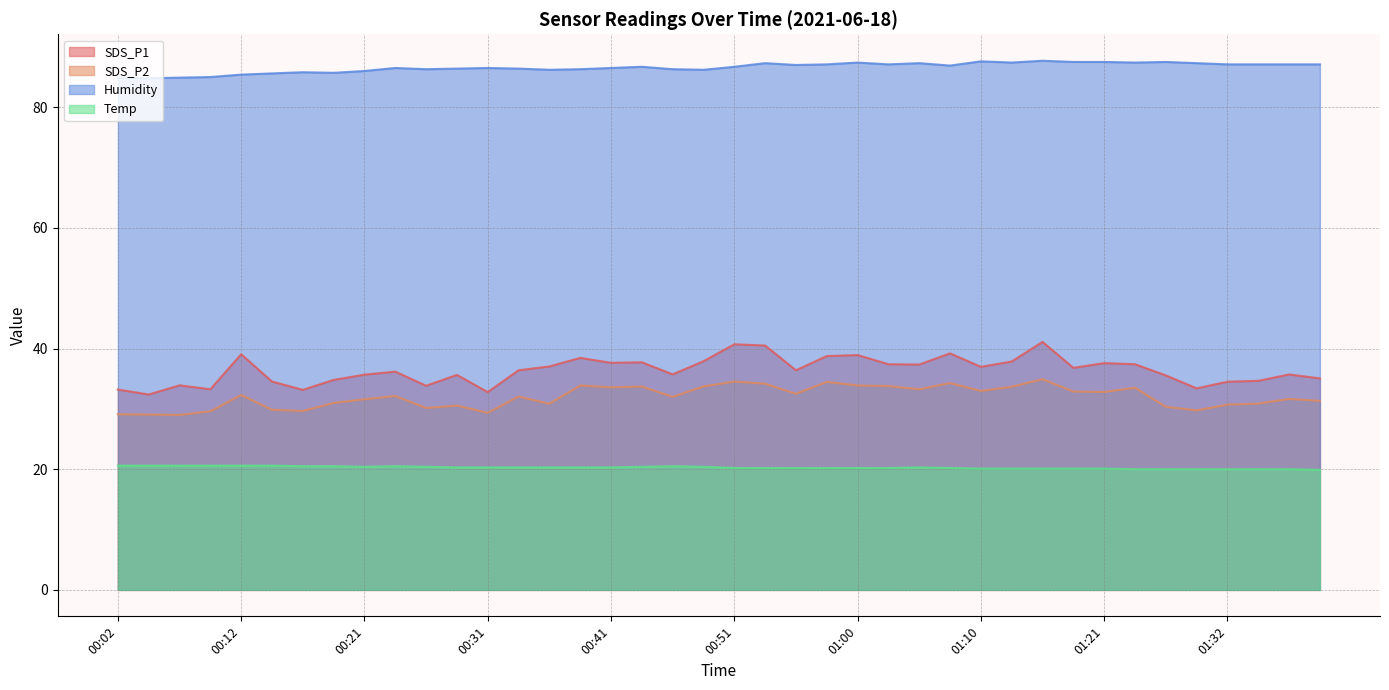

True or false: Temp and SDS_P1 intersect in this chart.

False